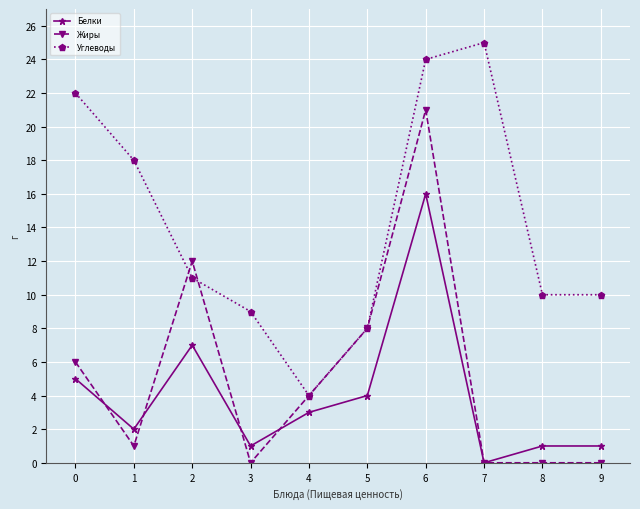

How many data points in Жиры are less than 4?

5